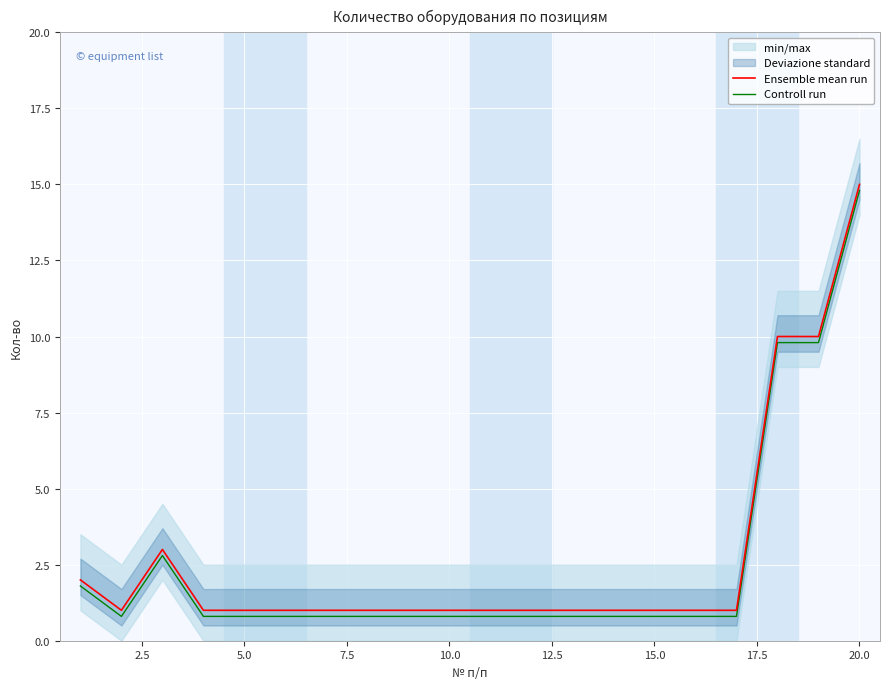

List the series in order of their overall mean, highest first.

Ensemble mean run, Controll run